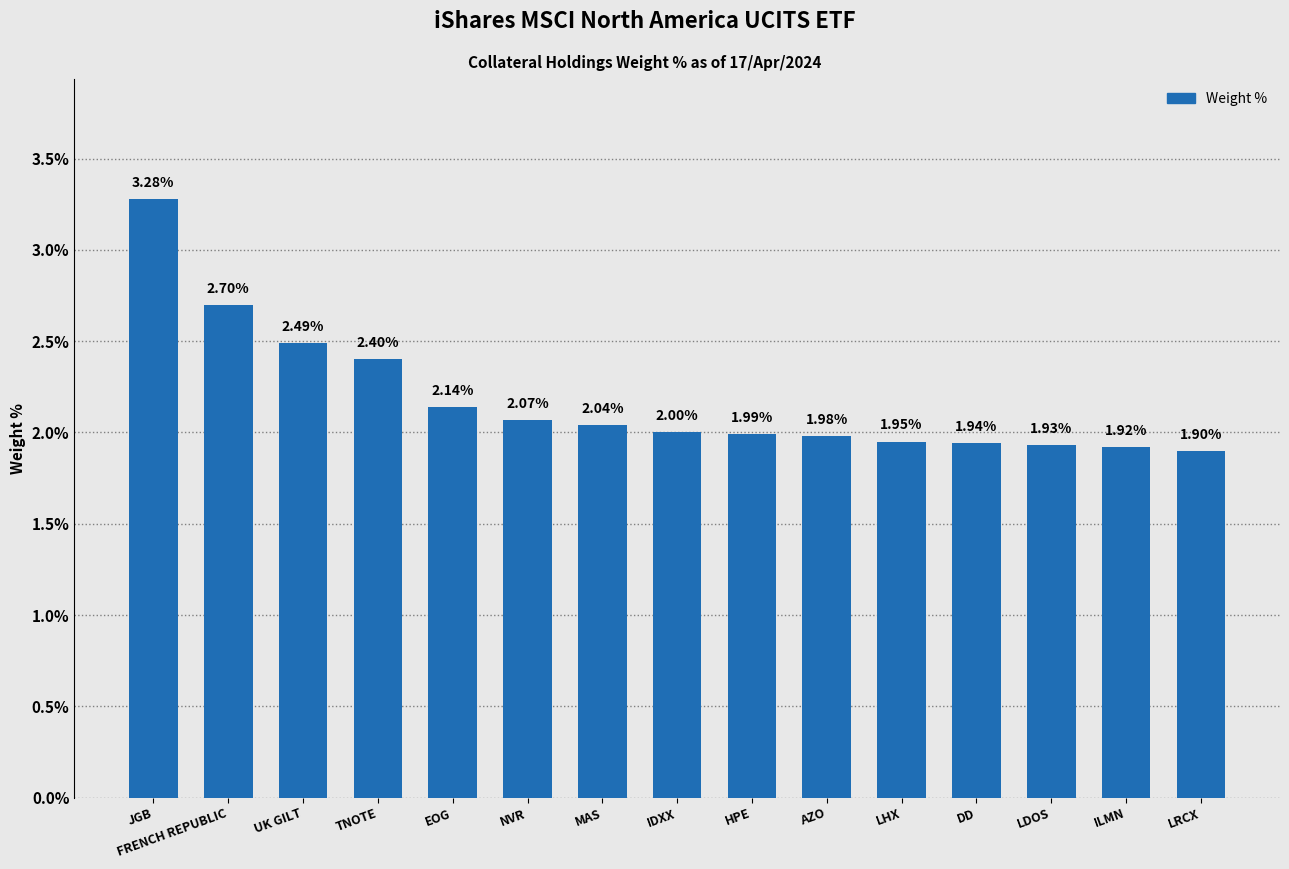

What is the sum of the values at ILMN and NVR?

4.0